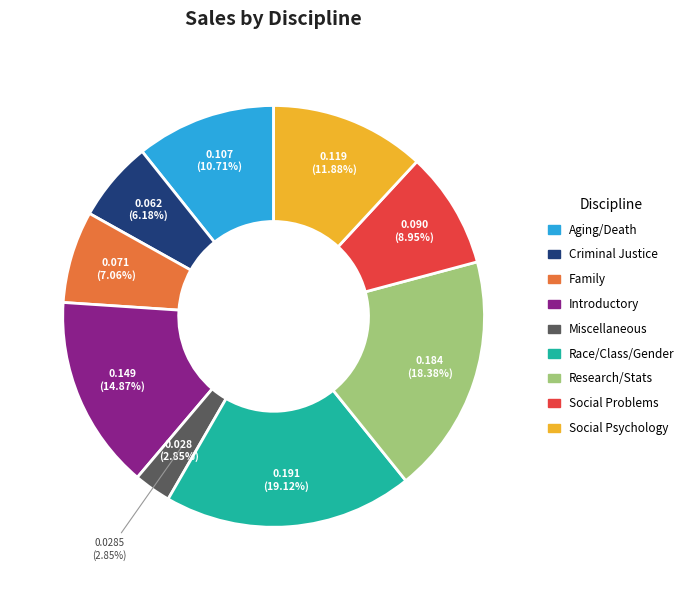

Which has a higher value, Miscellaneous or Criminal Justice?

Criminal Justice